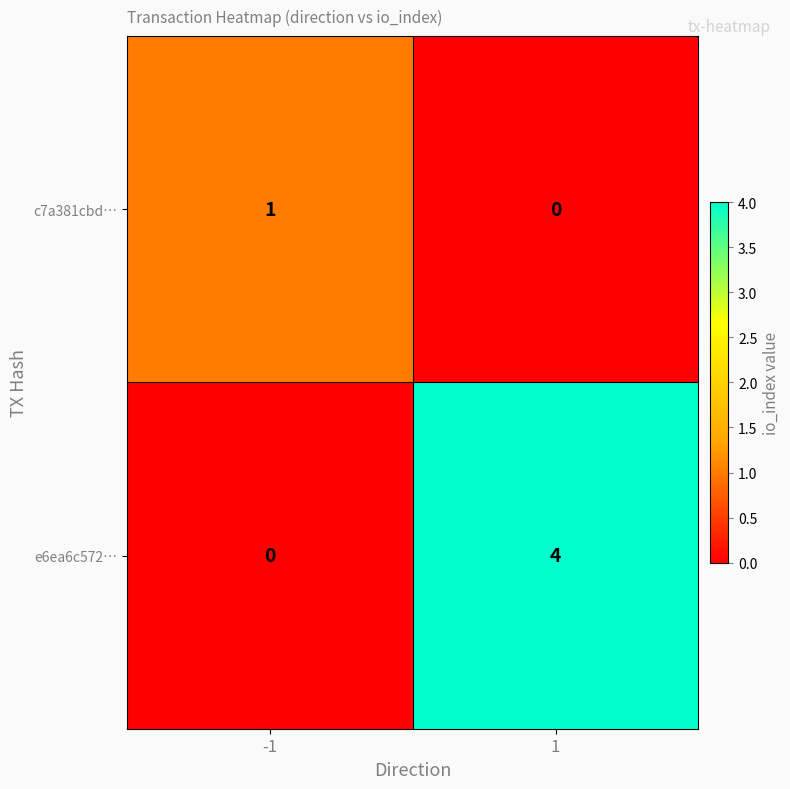

Which label corresponds to the largest value in the chart?

1